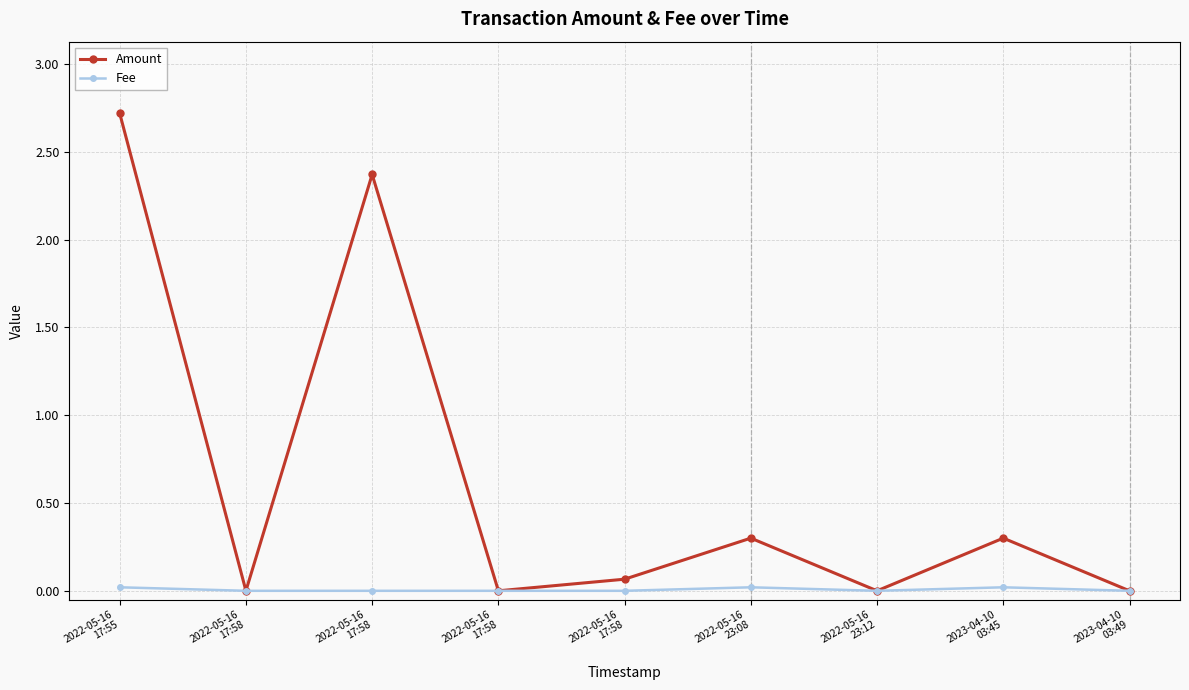

Which has a higher value, 2023-04-10
03:49 or 2022-05-16
17:55?

2022-05-16
17:55